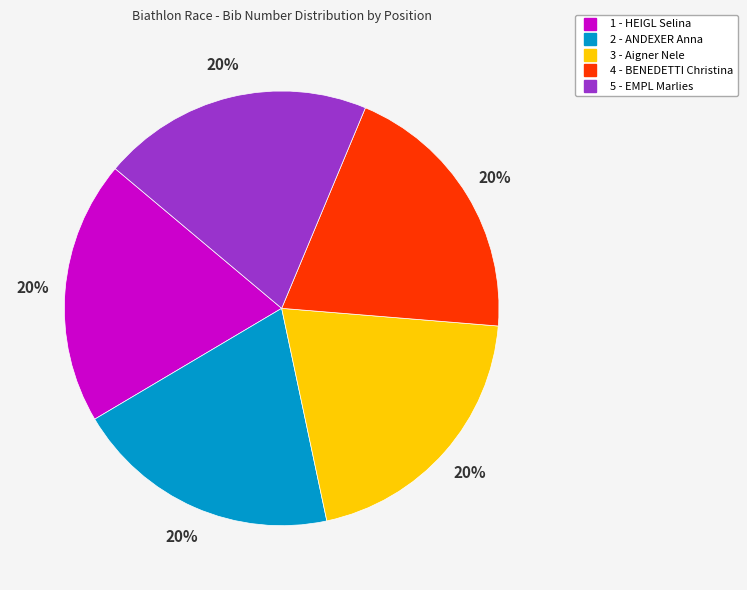

True or false: 1 - HEIGL Selina accounts for 20% of the total.

True